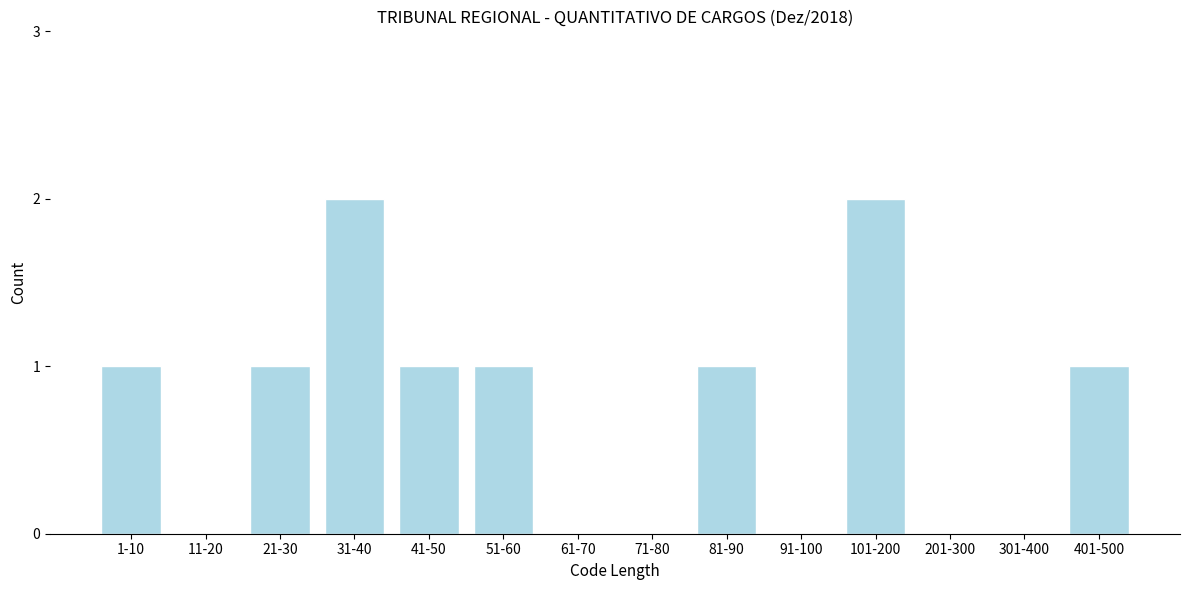

Reading left to right, transcribe all the data shown in this chart.

1-10=1	11-20=0	21-30=1	31-40=2	41-50=1	51-60=1	61-70=0	71-80=0	81-90=1	91-100=0	101-200=2	201-300=0	301-400=0	401-500=1